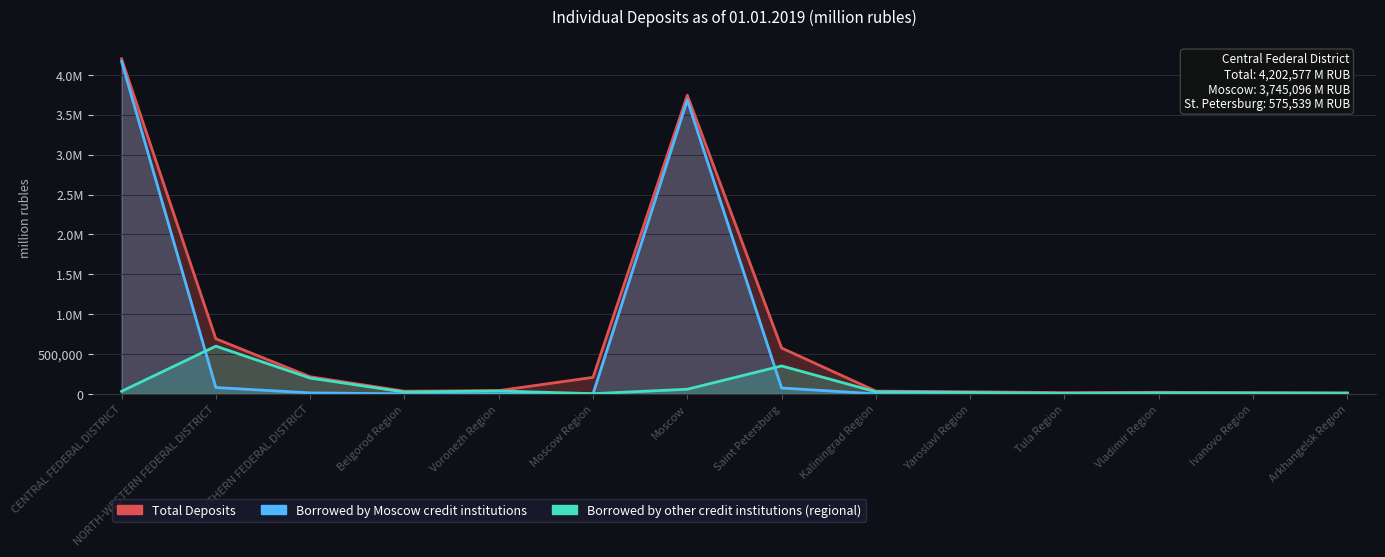

Rank the series by their average value, from lowest to highest.

Borrowed by other credit institutions (regional), Borrowed by Moscow credit institutions, Total Deposits